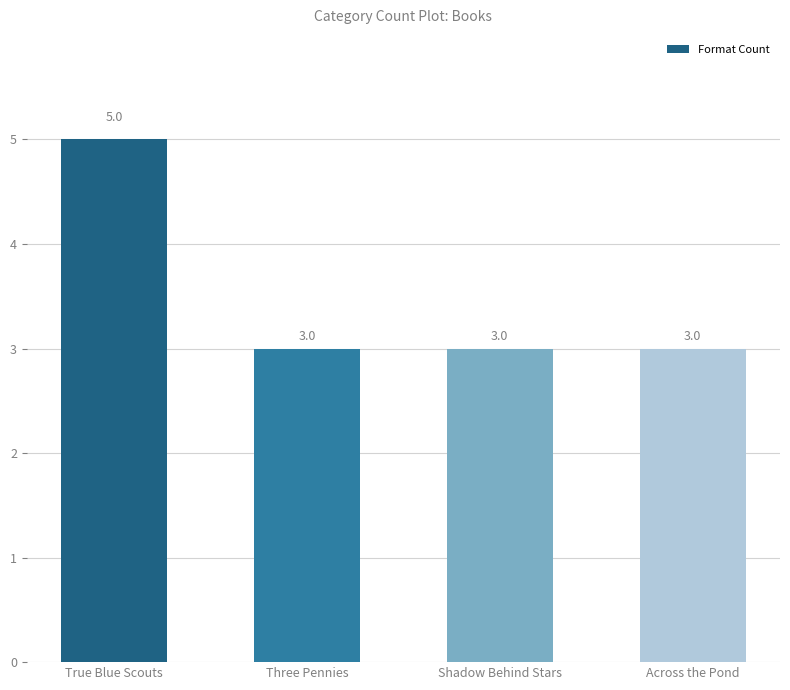

What is the label of the 4th bar from the left?

Across the Pond